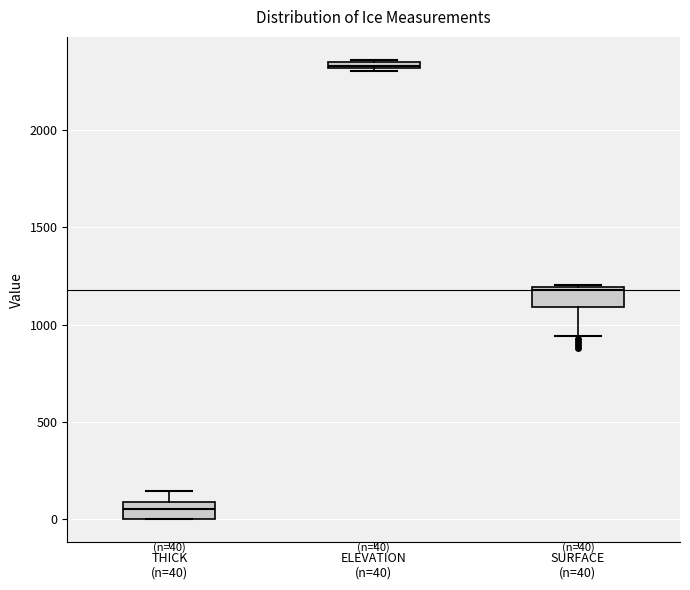

Which box has the highest median line?

ELEVATION (n=40)